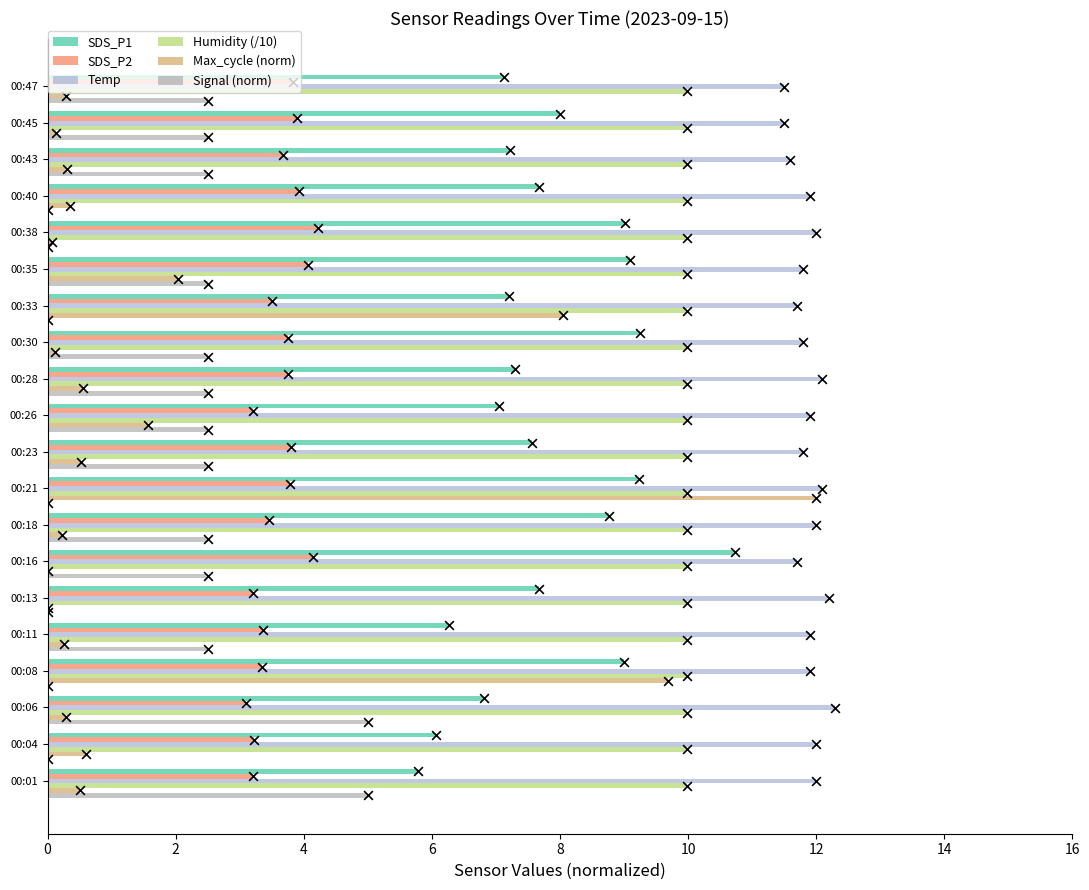

Which series has the largest Y range (max minus min)?

Max_cycle (norm)